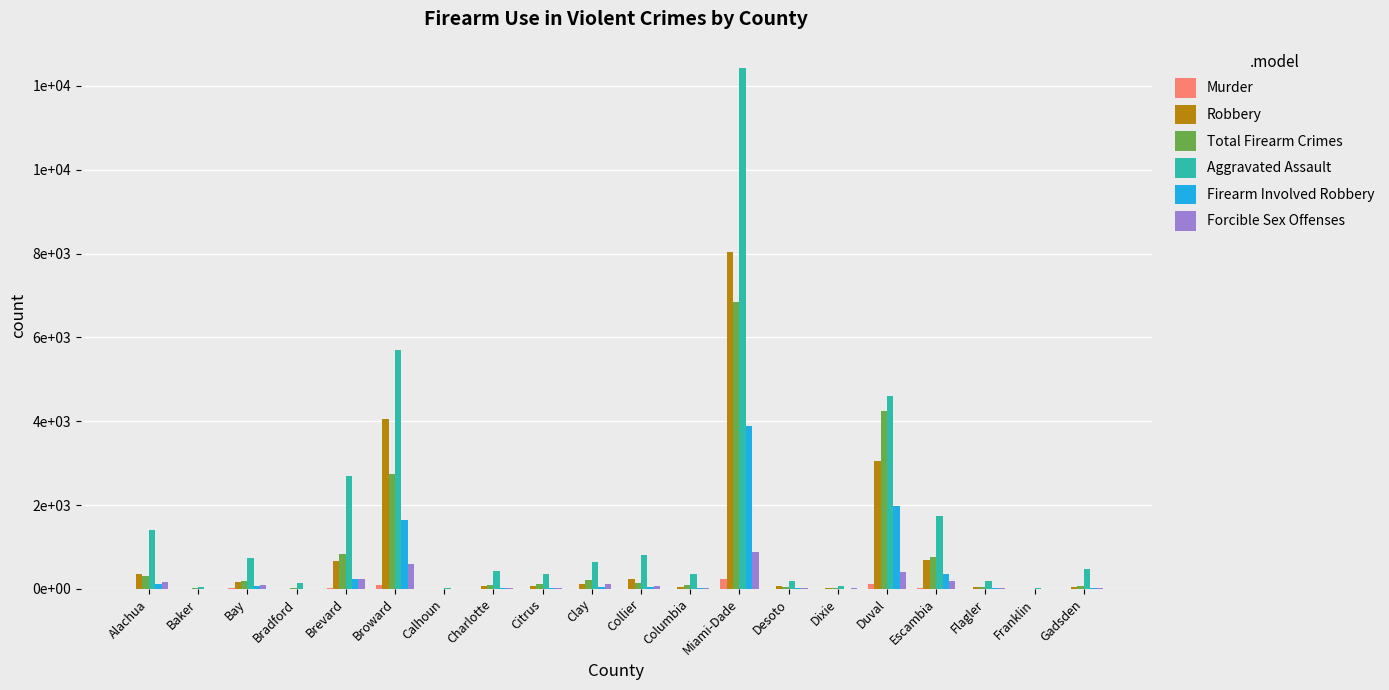

What is the total value across all series at Gadsden?

619